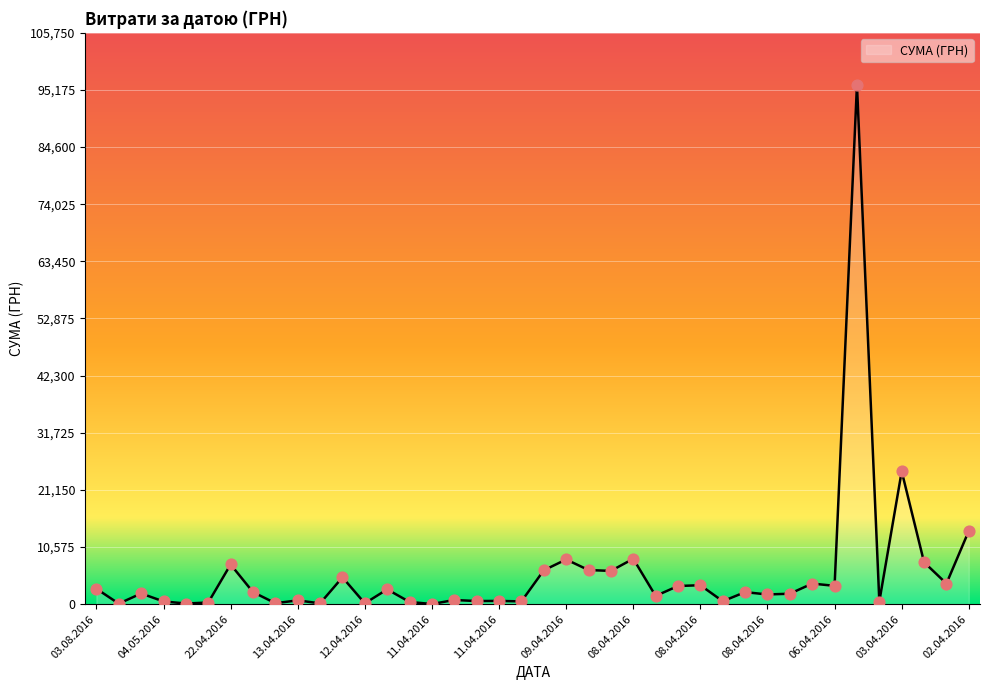

What is the maximum value shown in the chart?

96136.6